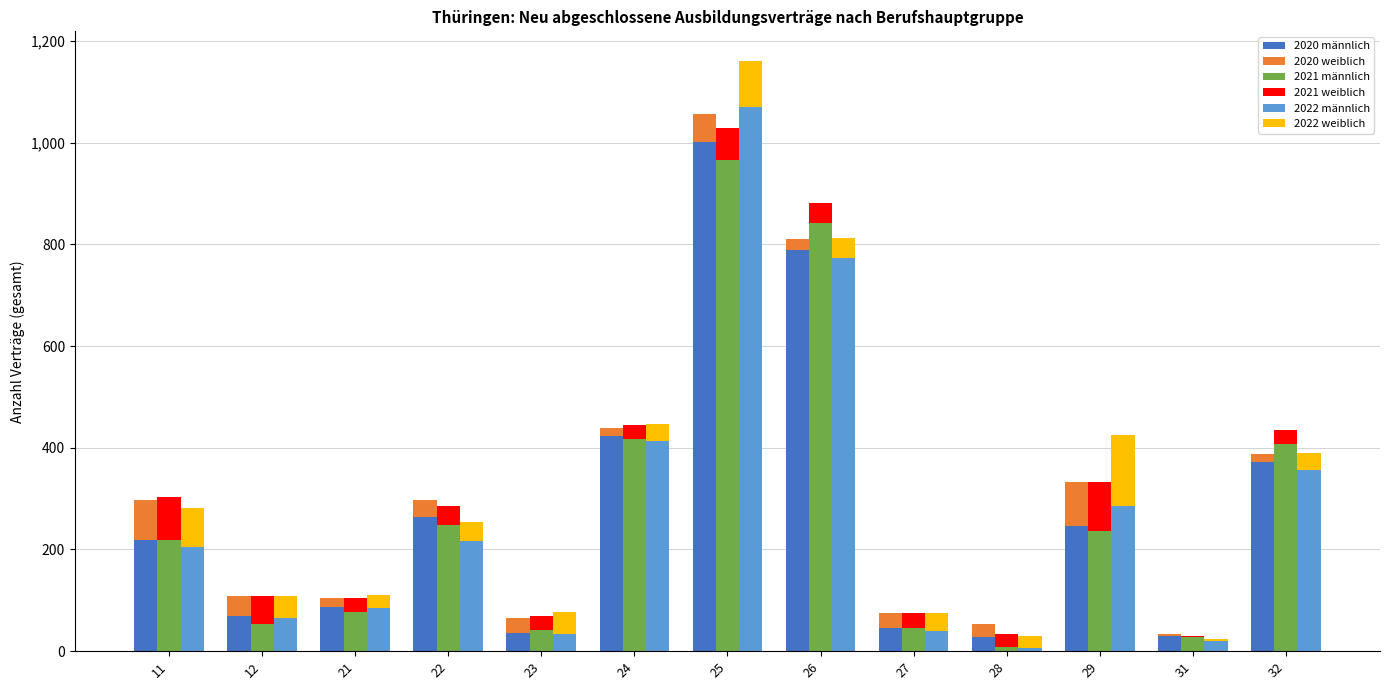

Reading left to right, list all the values displayed in this chart.

2020 männlich: 219	69	87	264	36	423	1002	789	45	27	246	30	372
2020 weiblich: 78	39	18	33	30	15	54	21	30	27	87	3	15
2021 männlich: 219	54	78	249	42	417	966	843	45	9	237	27	408
2021 weiblich: 84	54	27	36	27	27	63	39	30	24	96	3	27
2022 männlich: 204	66	84	216	33	414	1071	774	39	6	285	21	357
2022 weiblich: 78	42	27	39	45	33	90	39	36	24	141	3	33